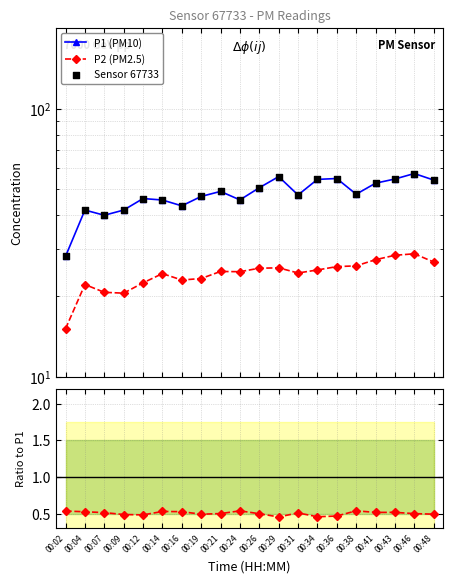

At which category is the sum across all series the highest?

00:46